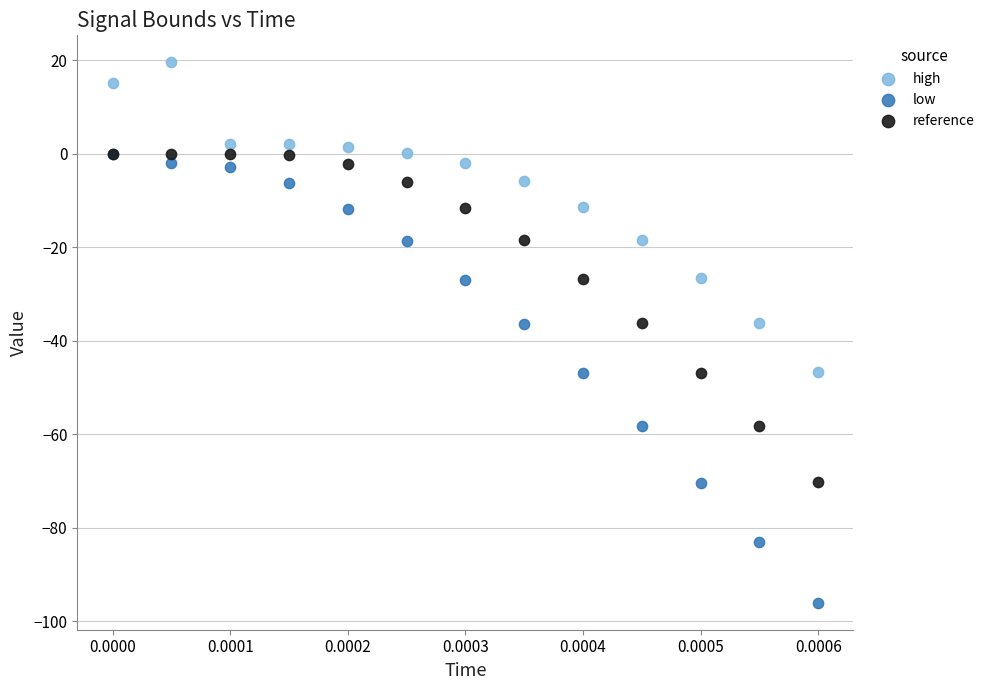

Which series reaches the maximum Y coordinate?

high